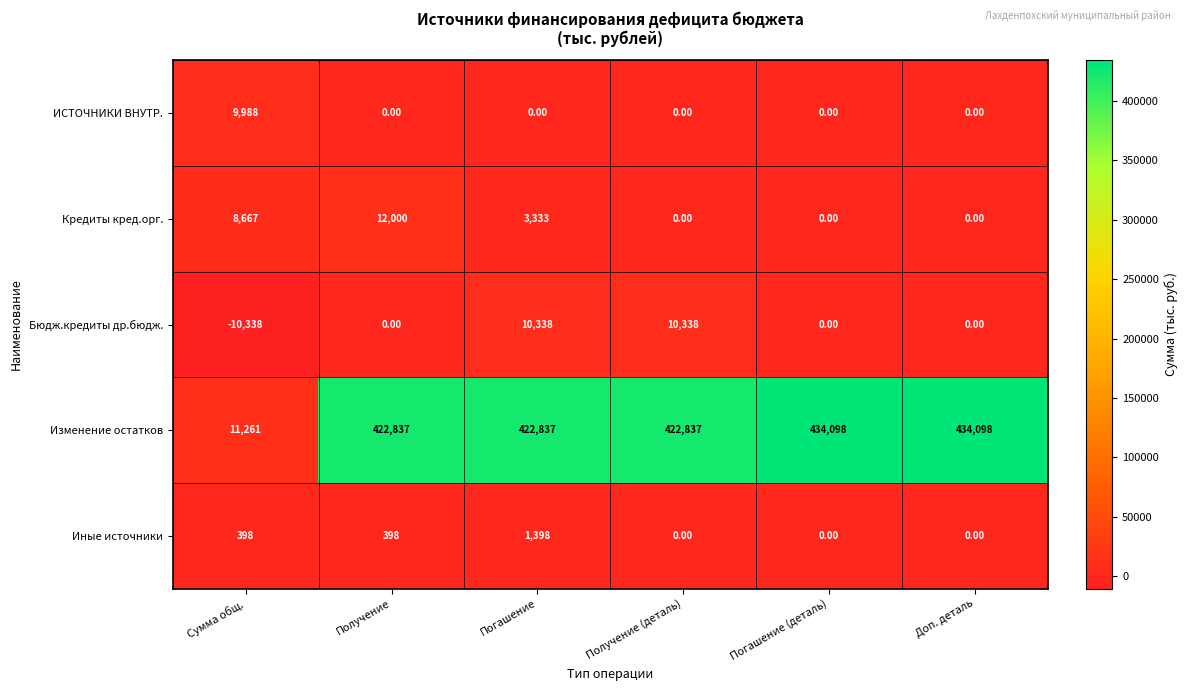

What is the difference between the maximum and second lowest values in the Бюдж.кредиты др.бюдж. series?

10338